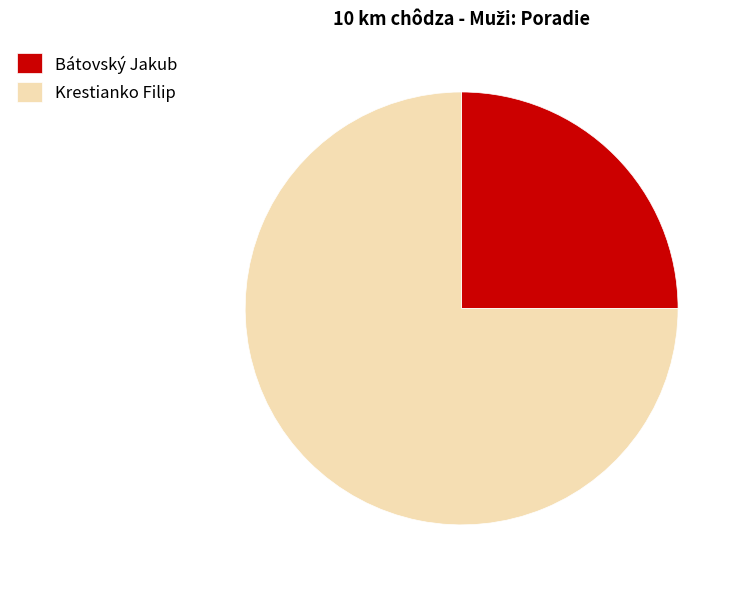

How many segments does this pie chart have?

2